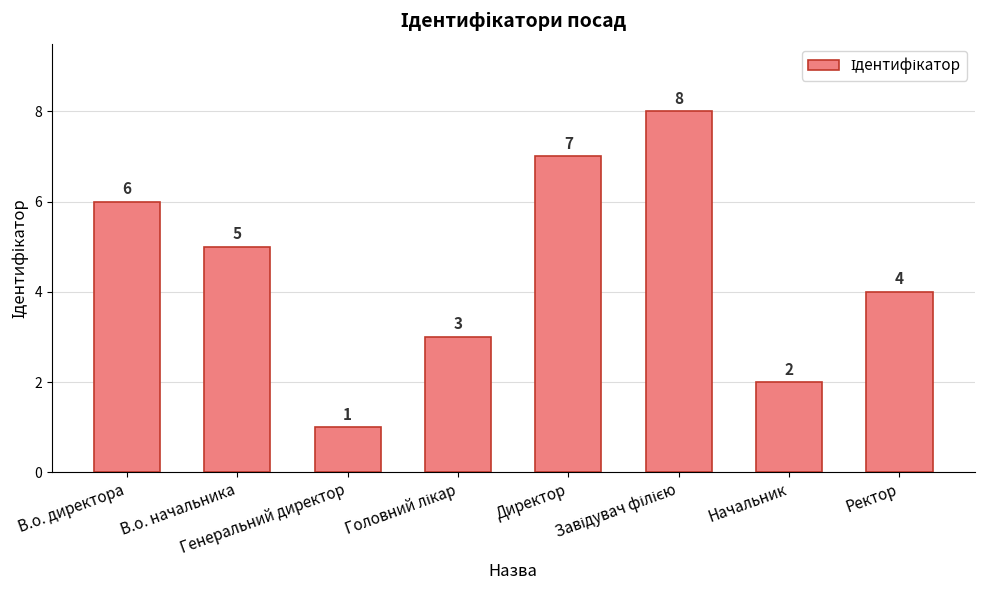

What is the value of the 7th bar from the left?

2